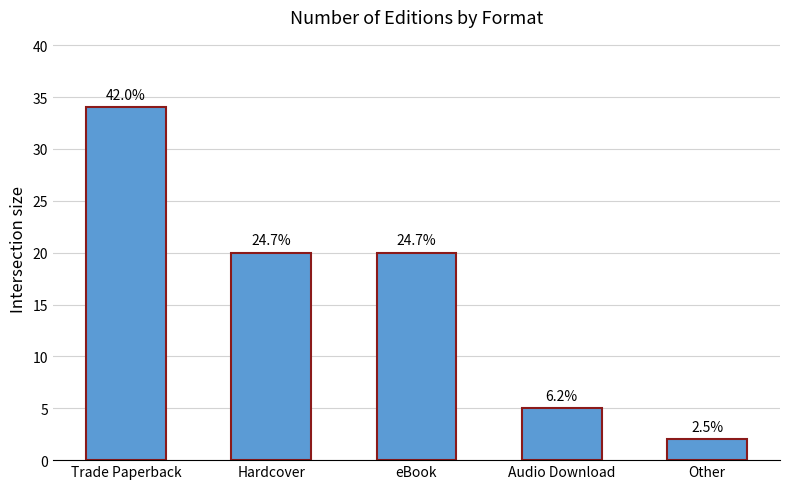

Are the bars horizontal?

No